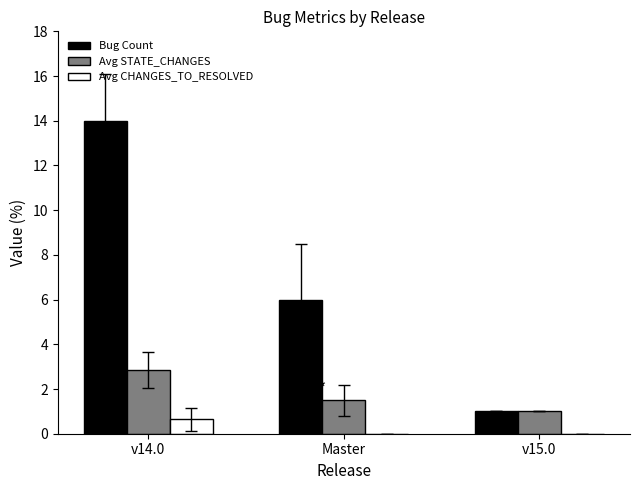

Where is Bug Count nearest to the value 7?

Master